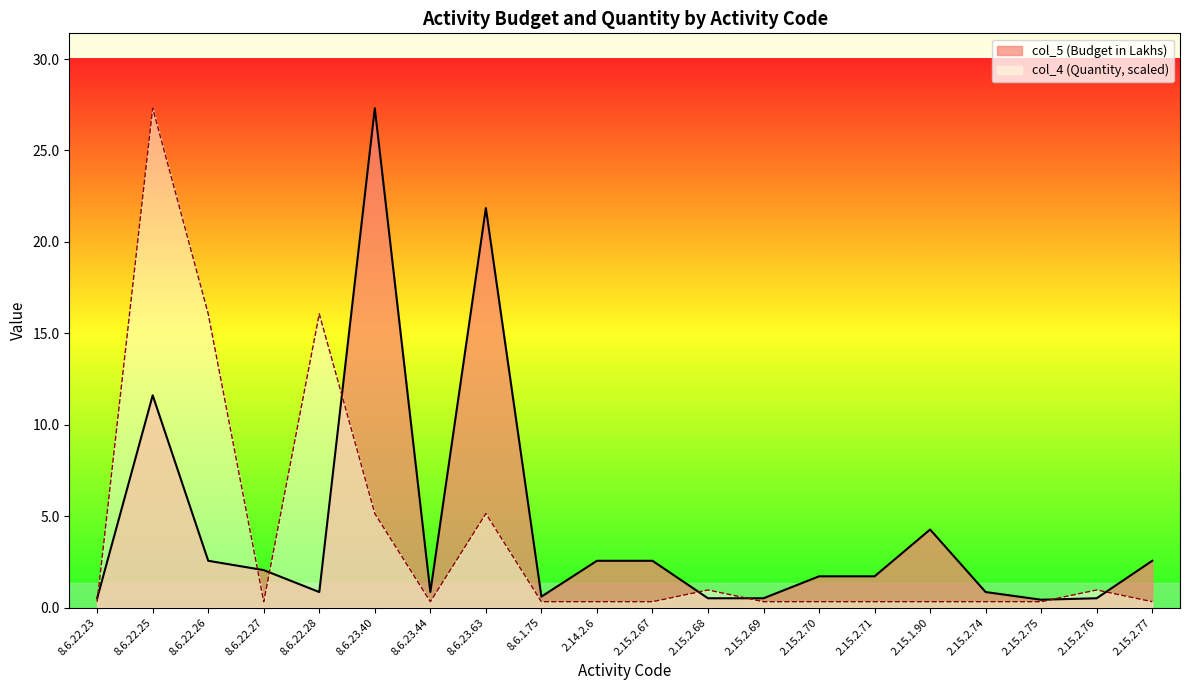

What is the difference between the highest and lowest values at 2.15.2.75?

0.1